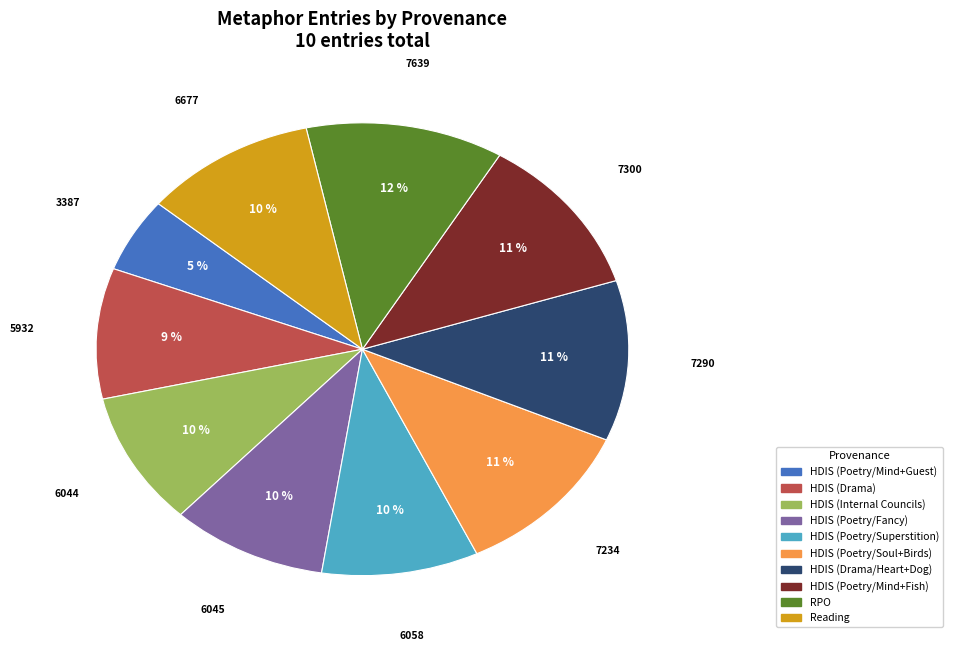

Is HDIS (Internal Councils) the majority of the pie?

No